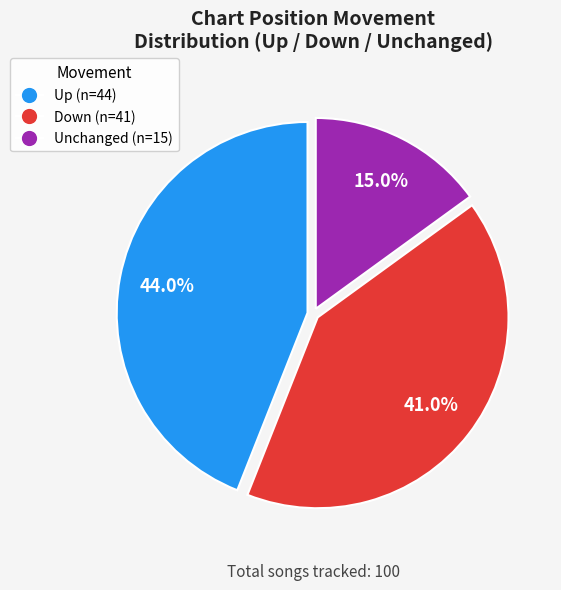

Does any single category account for the majority?

No